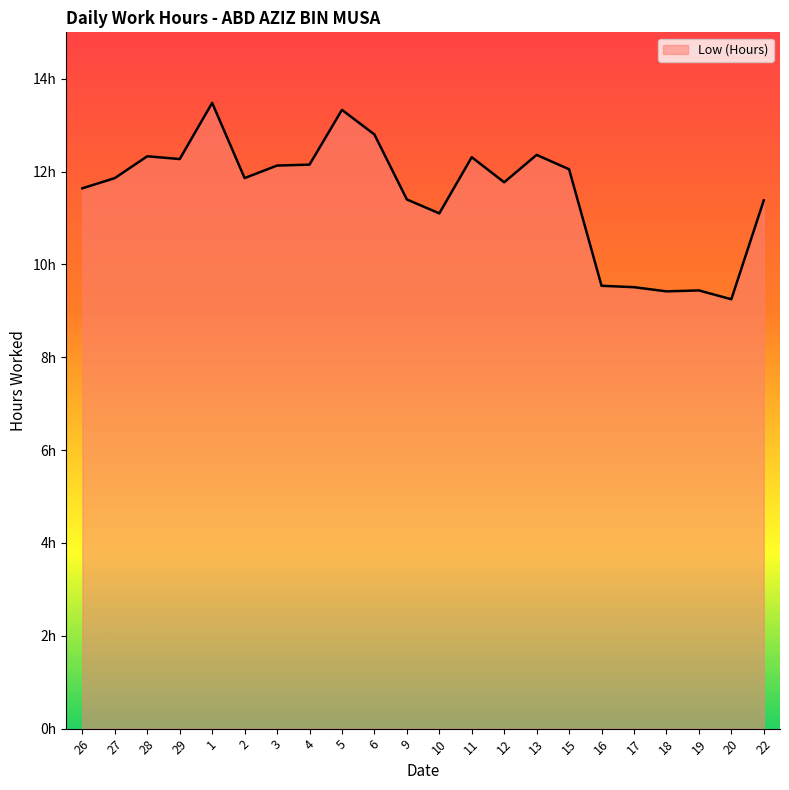

Does the chart have visible grid lines?

No